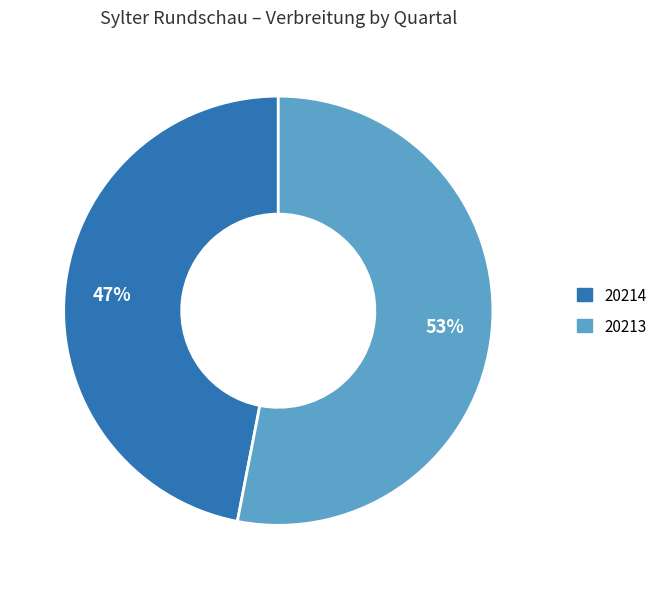

The 20213 slice represents 53% of the pie. True or false?

True